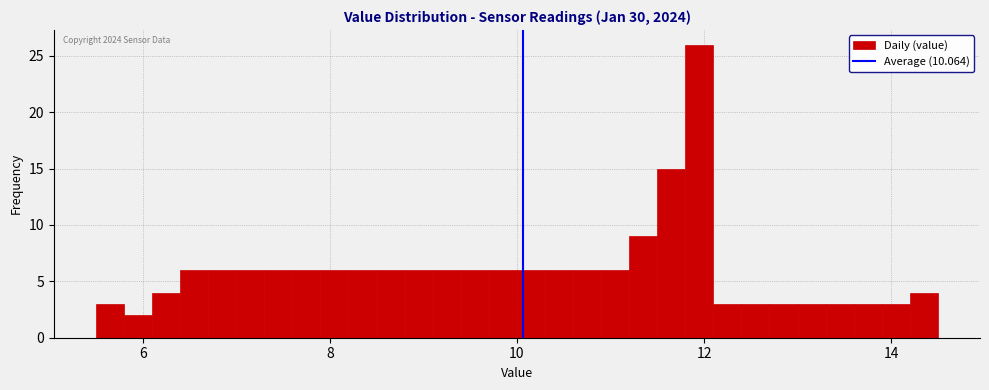

Read against the x-axis, roughly where is the centre of the tallest bar?

12.0